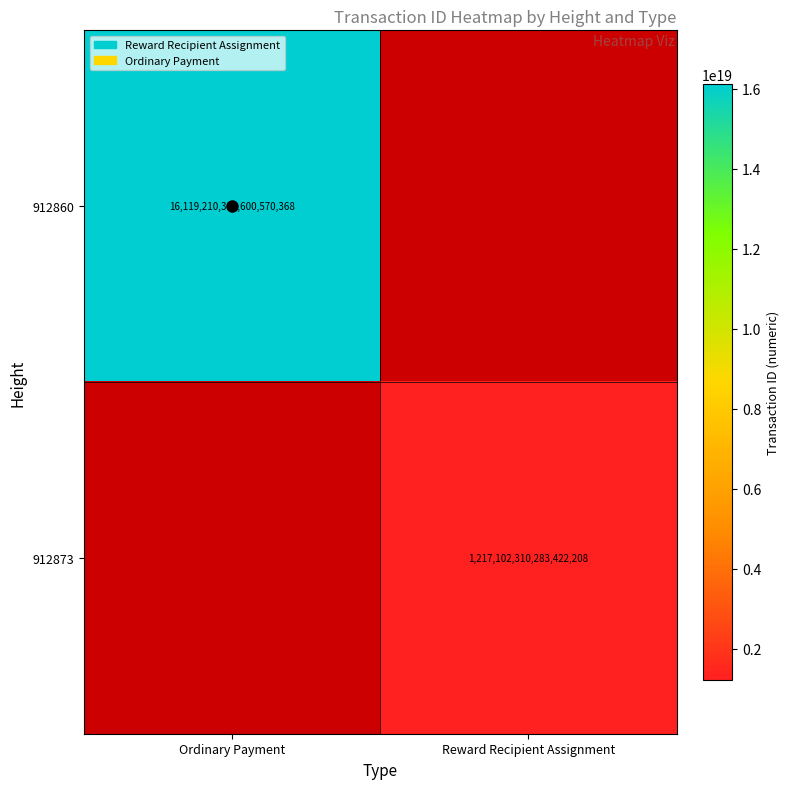

True or false: 912860 has a value of 16119210339600570368 at Ordinary Payment.

True